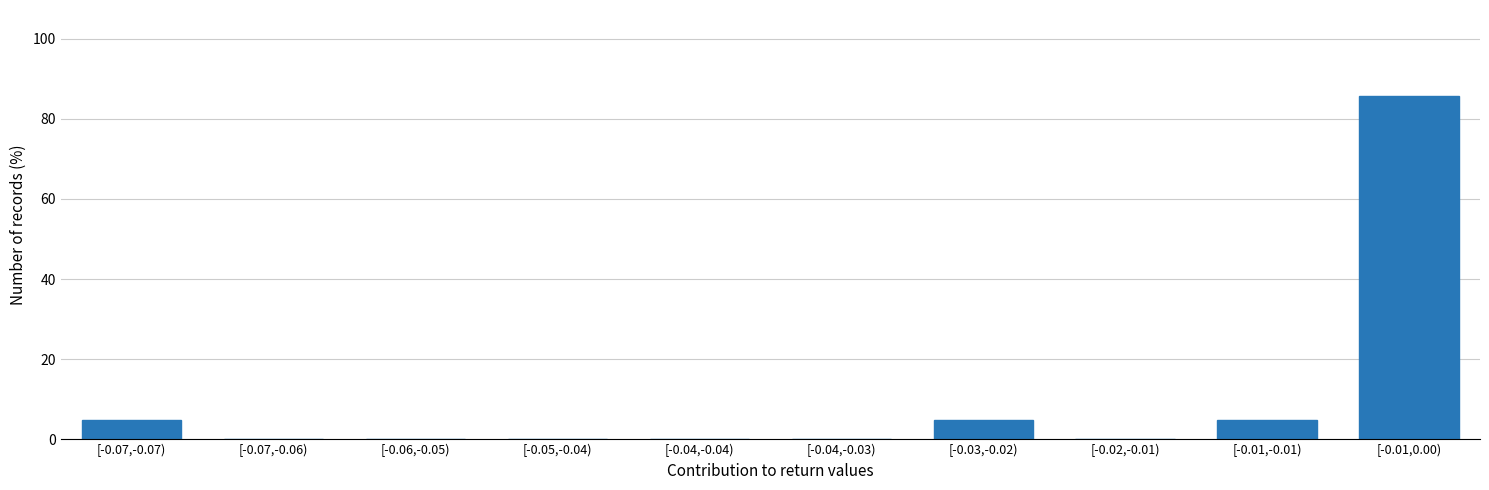

Reading left to right, transcribe all the data shown in this chart.

[-0.07,-0.07)=4.8	[-0.07,-0.06)=0.0	[-0.06,-0.05)=0.0	[-0.05,-0.04)=0.0	[-0.04,-0.04)=0.0	[-0.04,-0.03)=0.0	[-0.03,-0.02)=4.8	[-0.02,-0.01)=0.0	[-0.01,-0.01)=4.8	[-0.01,0.00)=85.7